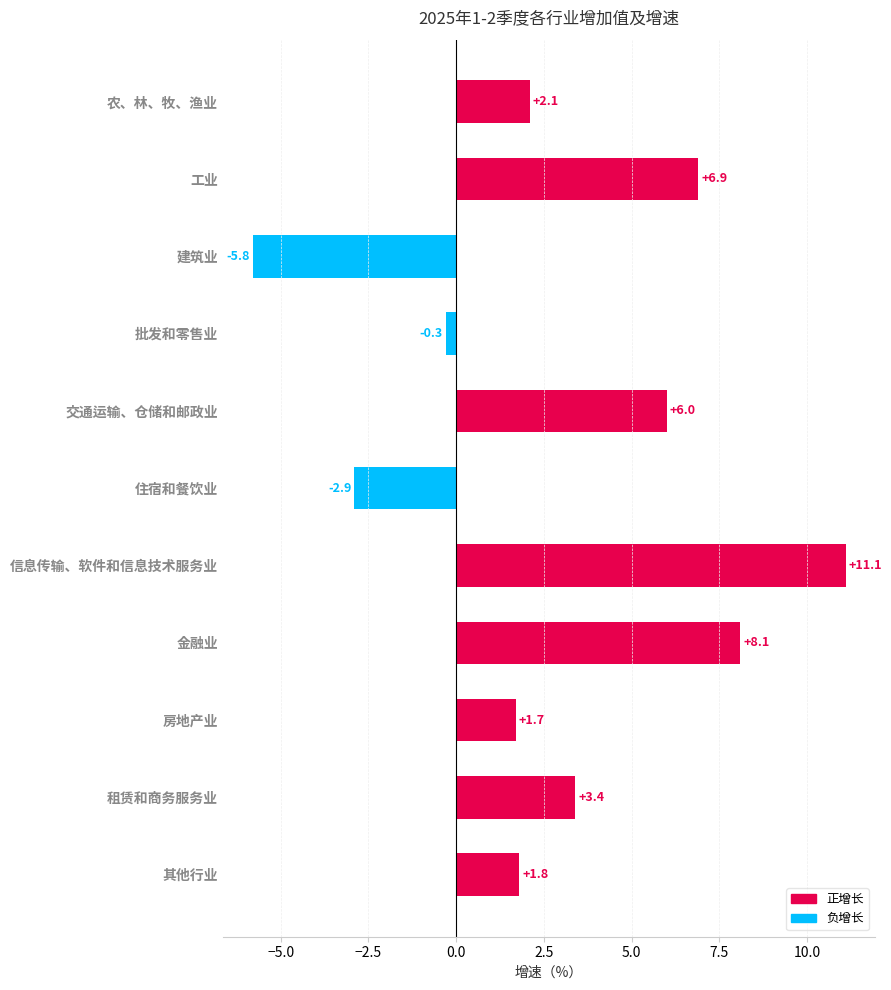

How many values are below zero?

3